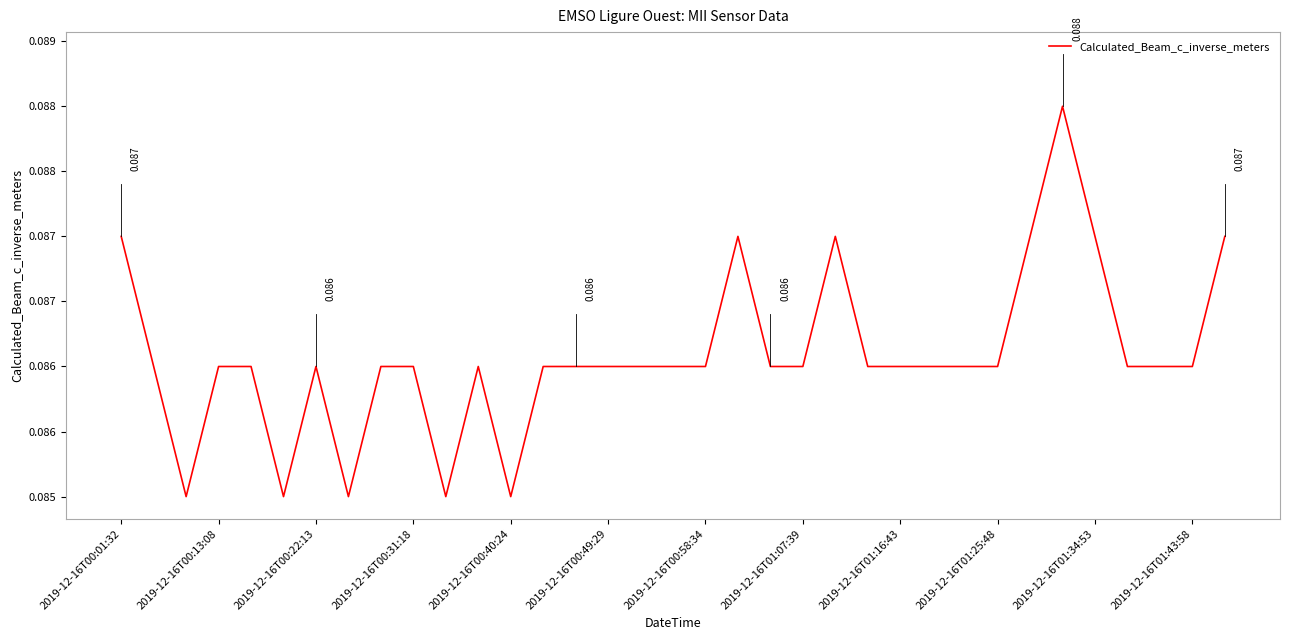

True or false: the data has more than 1 interior local peaks.

True